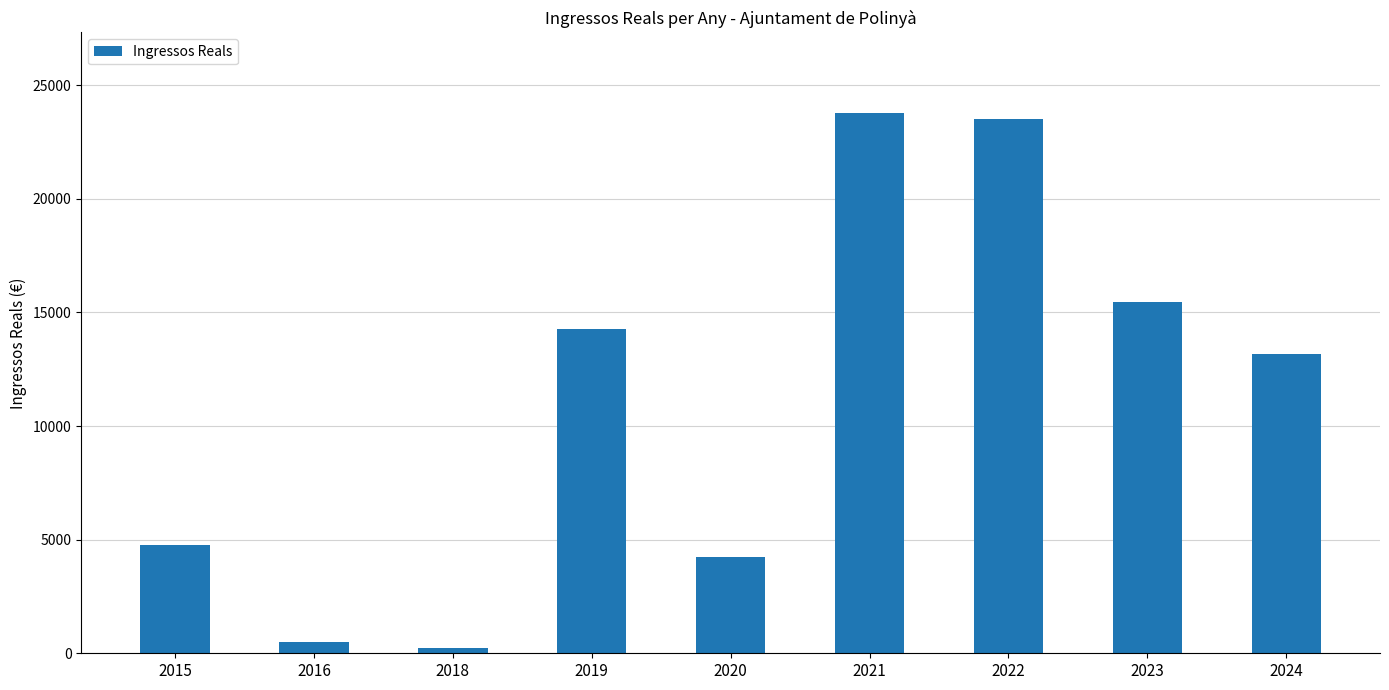

What is the greatest value displayed?

23762.8